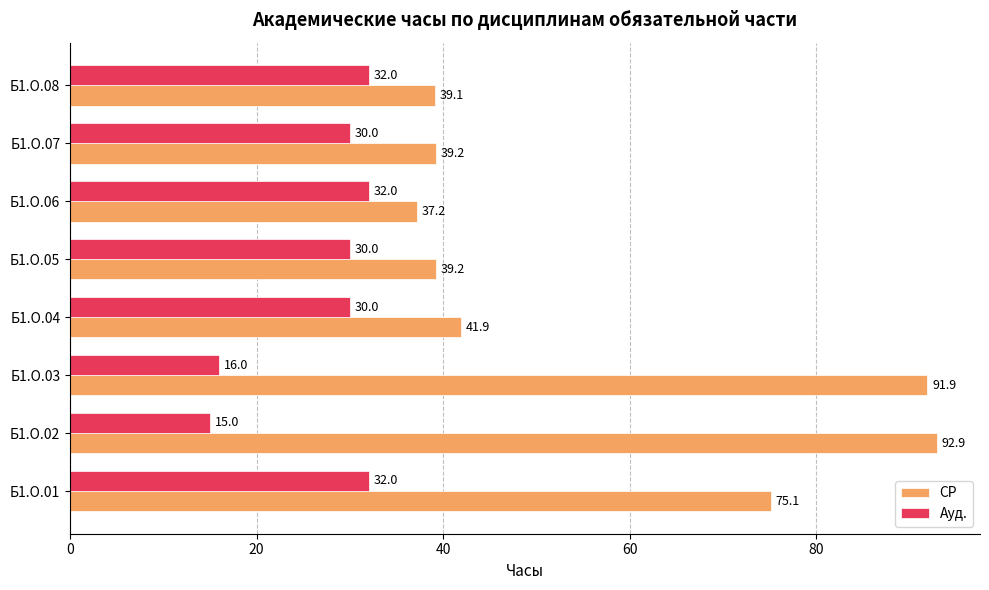

What is the maximum value shown in the chart?

92.9